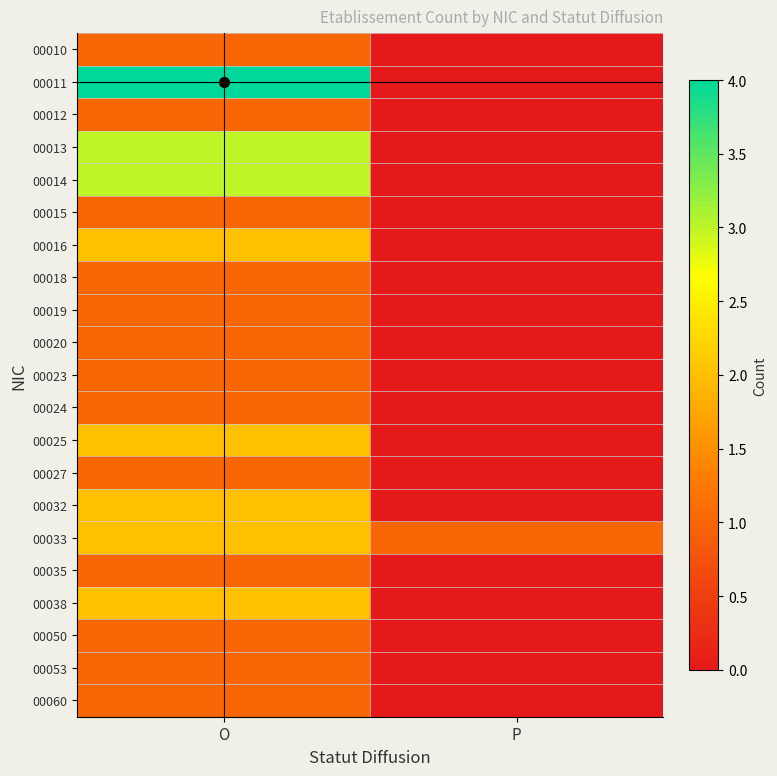

What is the difference between the highest and lowest values at O?

3